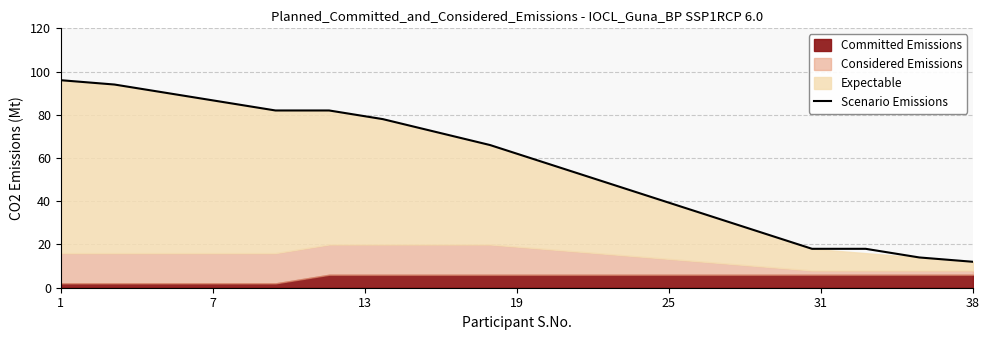

What is the lowest value of the Scenario Emissions series?

12